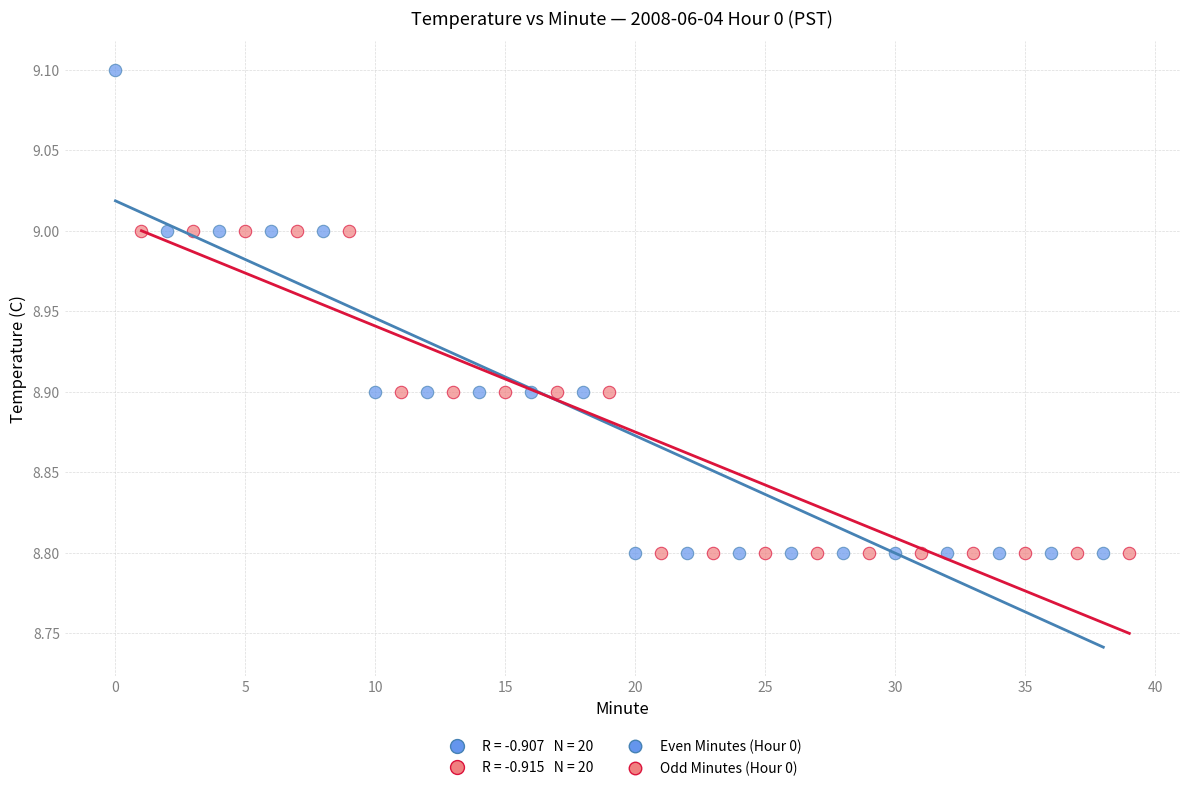

Which series reaches the maximum Y coordinate?

Even Minutes (Hour 0)